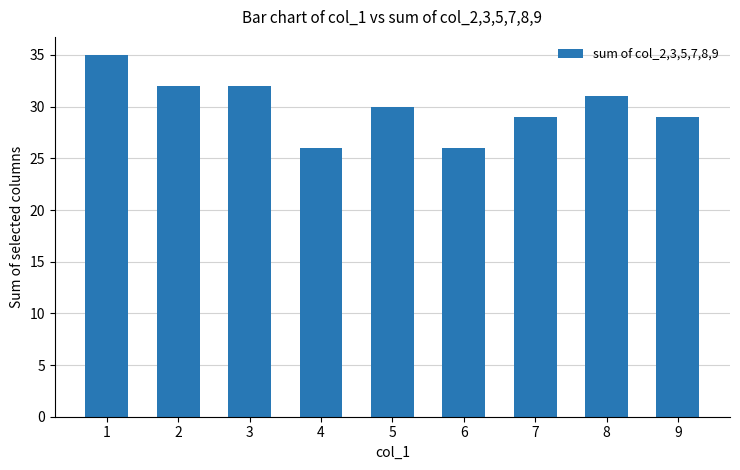

Between 3 and 9, which is larger?

3